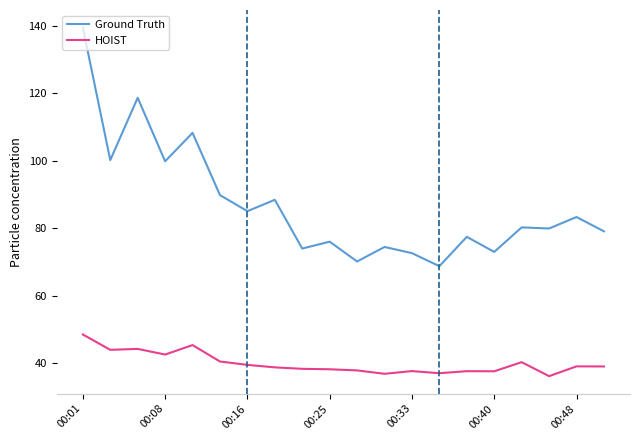

What is the difference between the maximum and minimum values in the HOIST series?

12.3